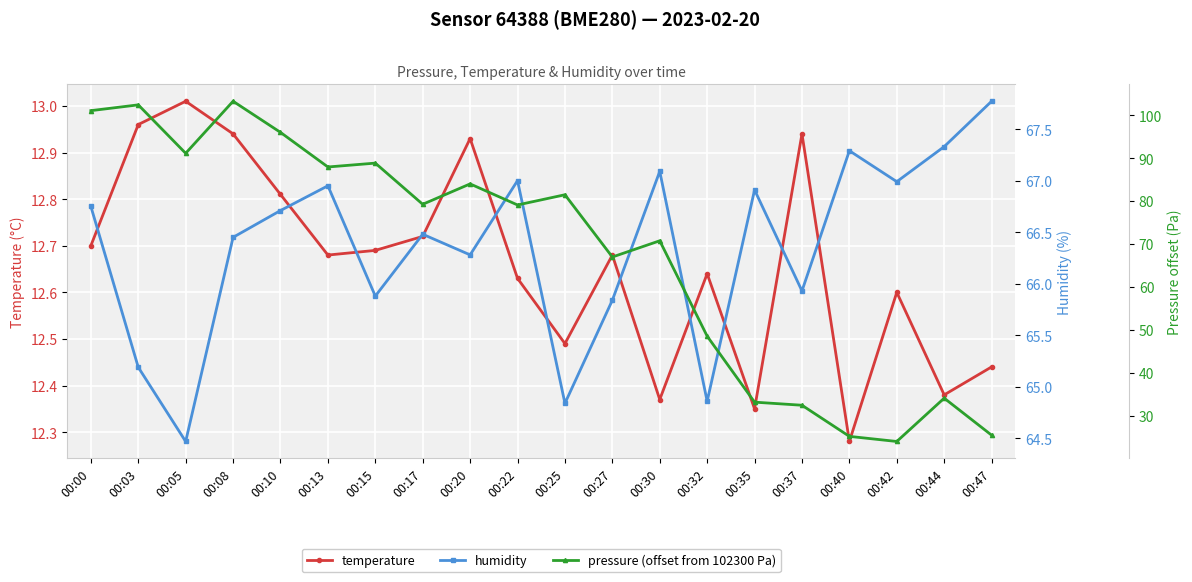

List the series in order of their peak value, lowest first.

temperature, humidity, pressure (offset from 102300 Pa)